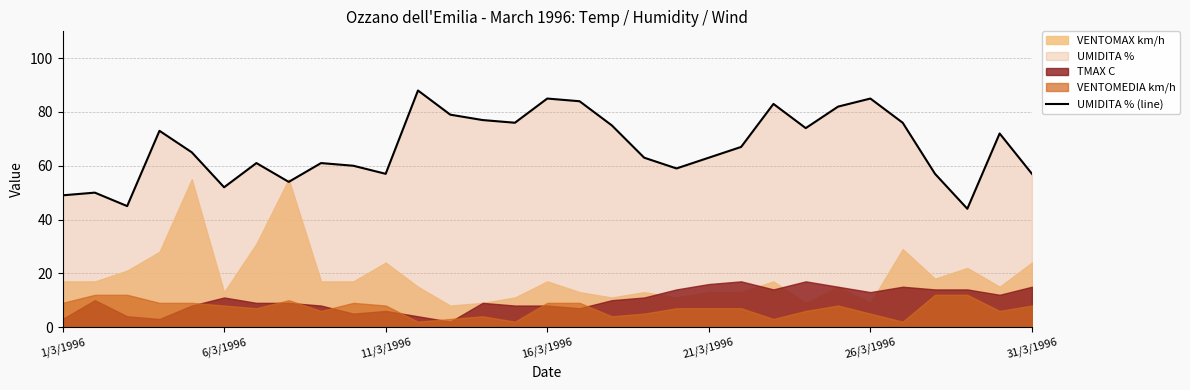

What is the maximum value for UMIDITA % (line)?

88